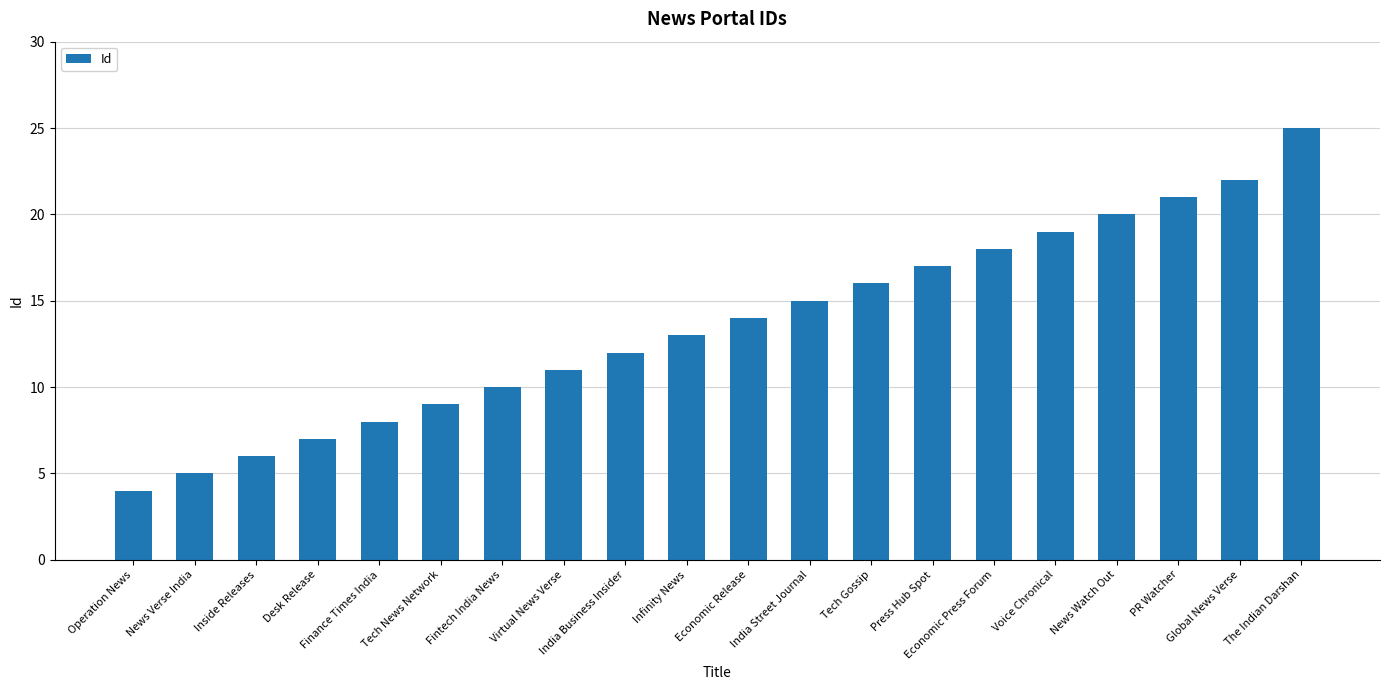

What is the value of the 20th bar from the left?

25